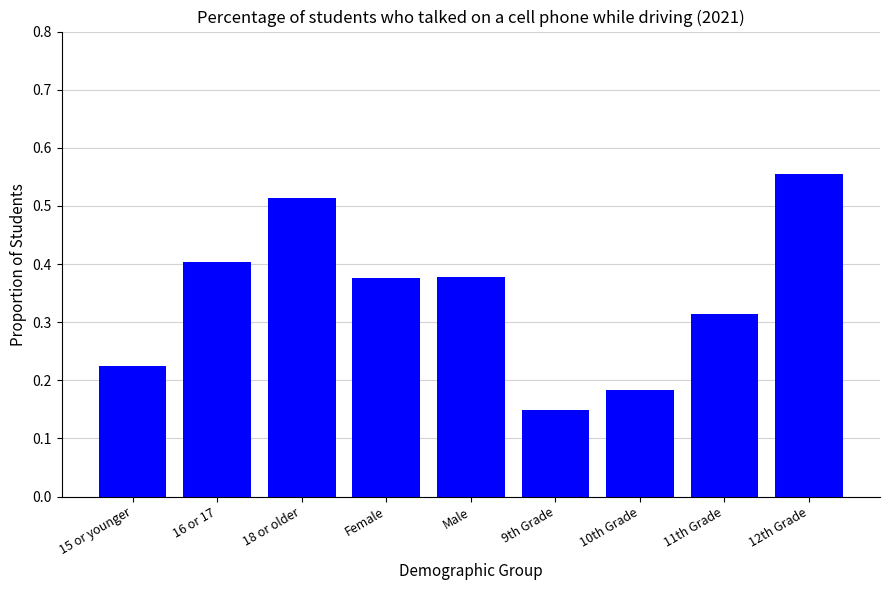

Which label corresponds to the smallest value in the chart?

9th Grade